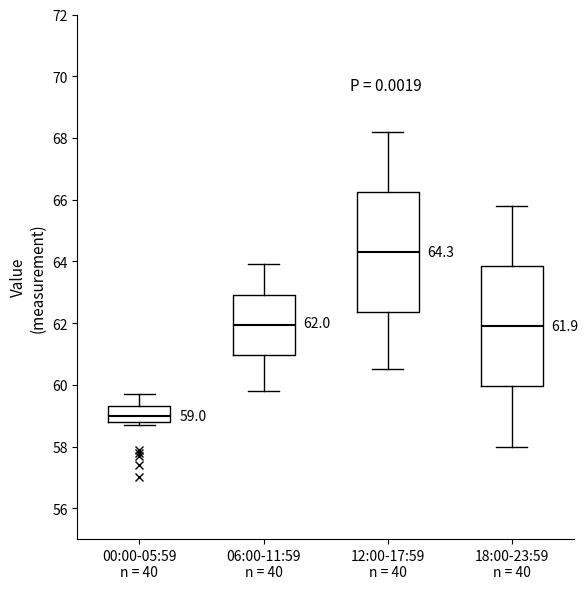

Which box's median line is the highest?

12:00-17:59 n = 40